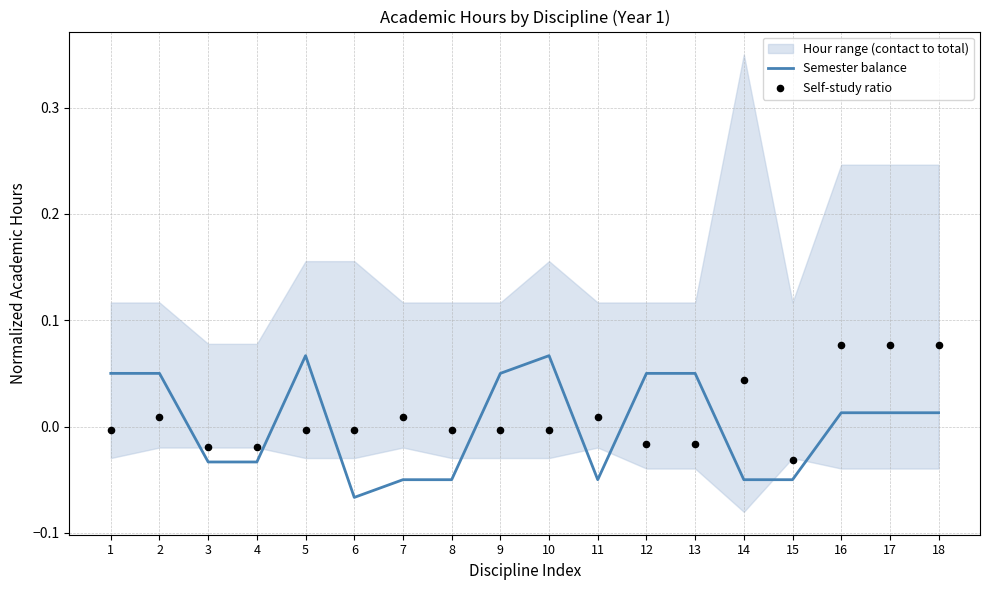

The value of Semester balance at 14 is -0.1. True or false?

False